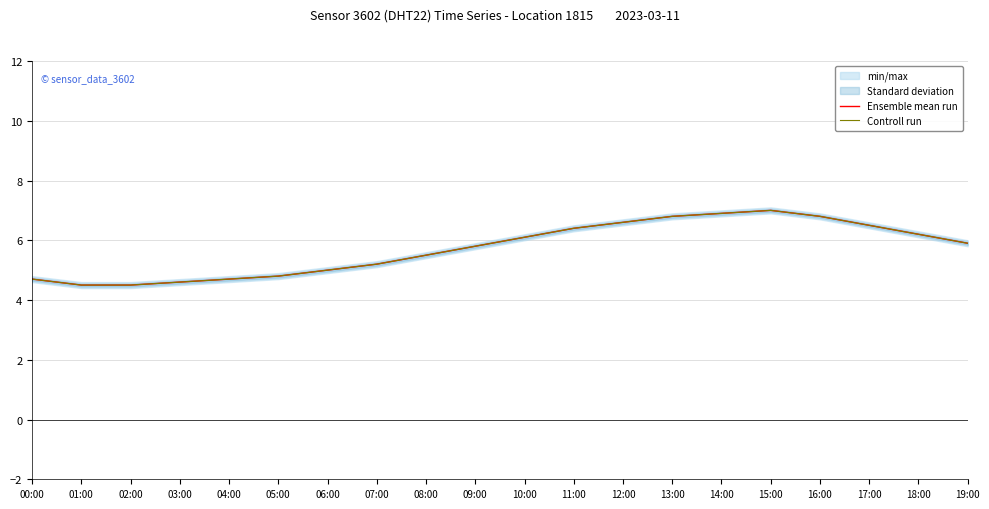

Is this an area chart (filled region under the line)?

No